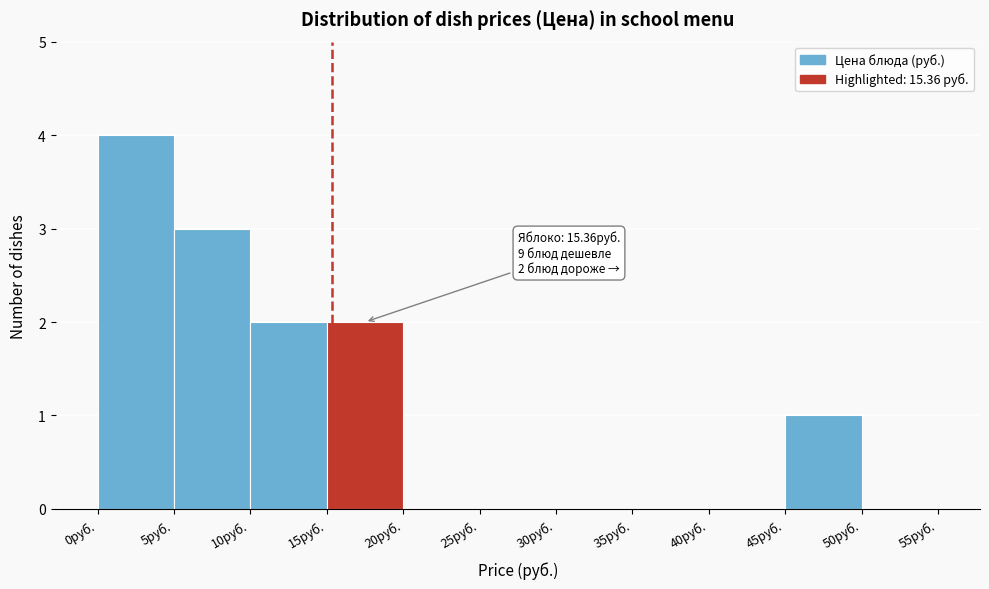

Which range on the x-axis has the tallest bar?

0 to 5